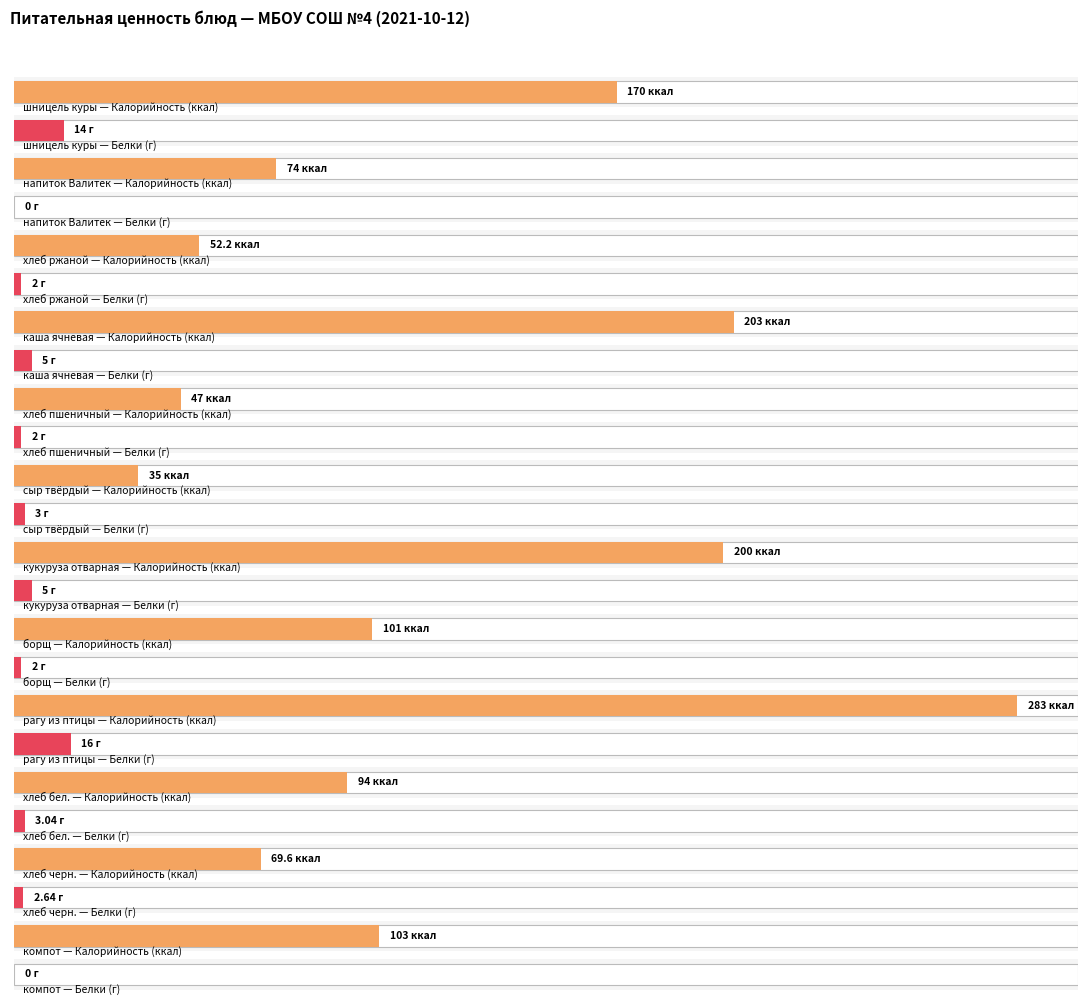

The value of Калорийность at компот is 103.0. True or false?

True